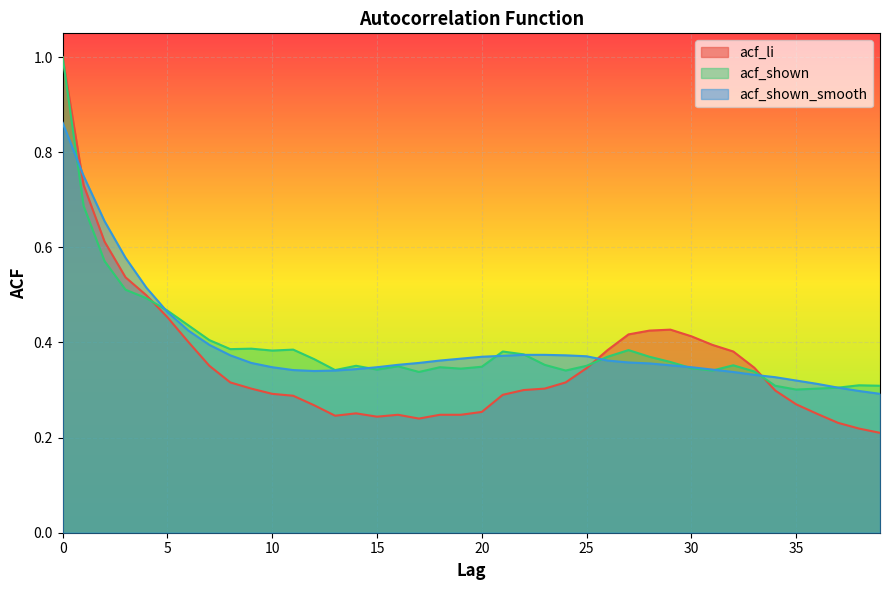

Between 9 and 25, which series saw the biggest shift?

acf_li